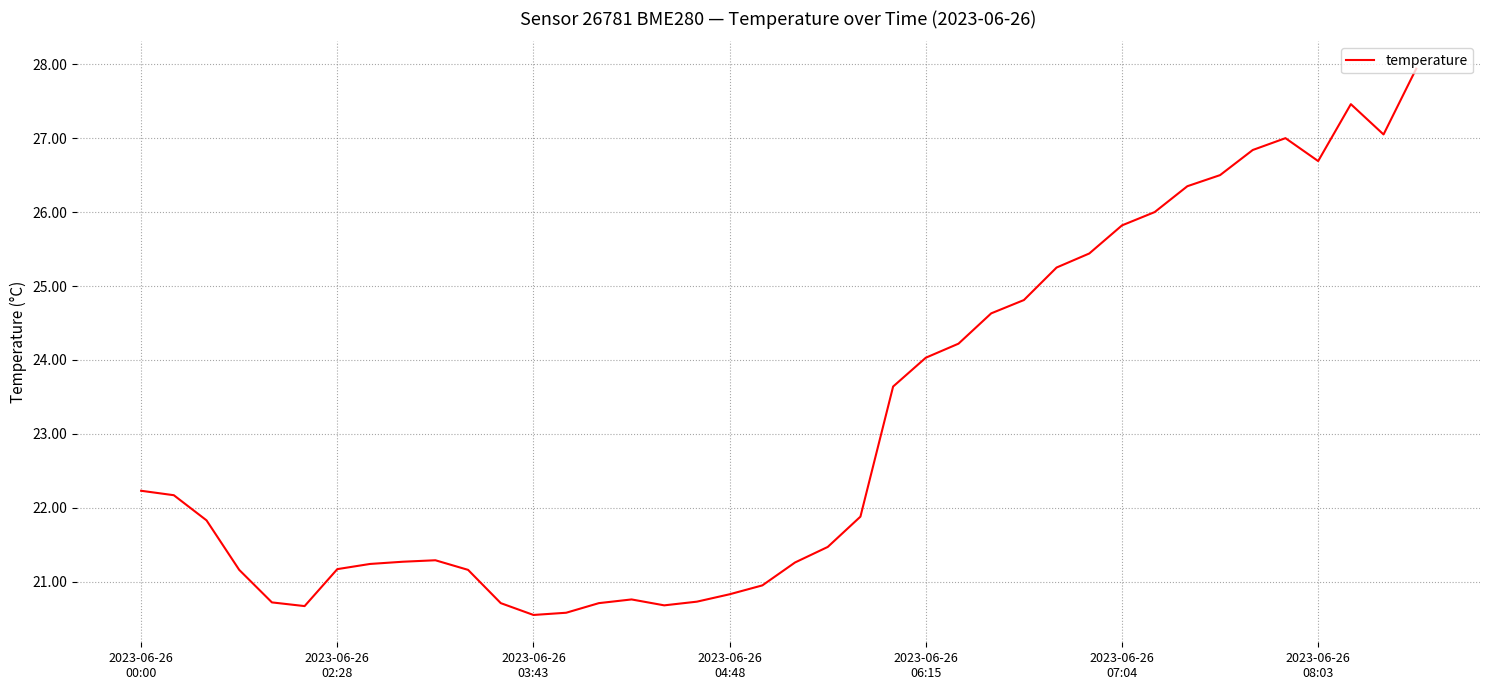

Is this an area chart (filled region under the line)?

No